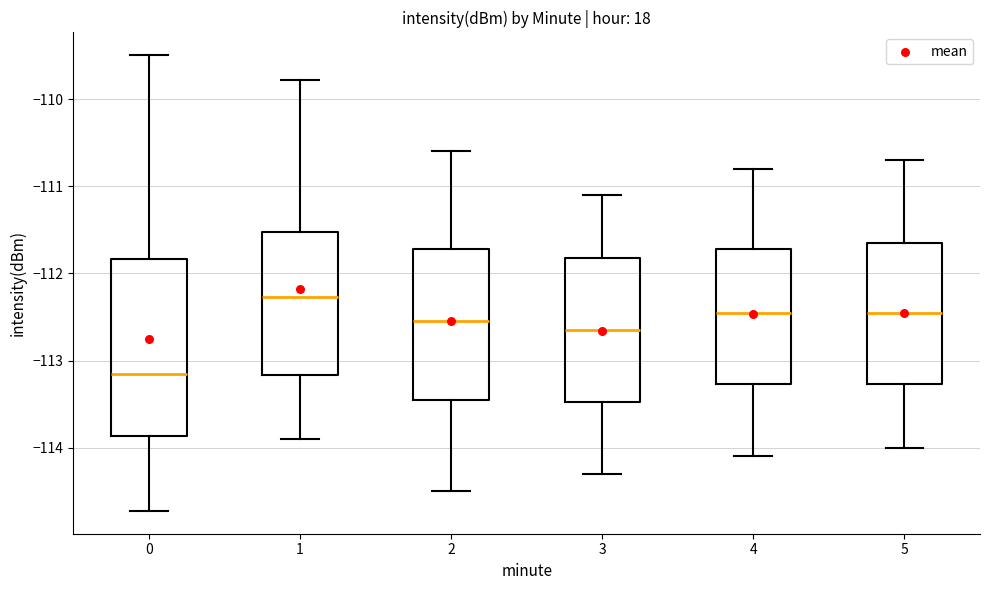

Reading left to right, read every box against the y-axis: the position of its median line, the range the box covers, and the ends of its whiskers. The values are not printed on the chart, so give them approximately, as read against the axis.

0: median -113.2, box -113.9 to -111.8, whiskers -114.7 to -109.5
1: median -112.3, box -113.2 to -111.5, whiskers -113.9 to -109.8
2: median -112.5, box -113.4 to -111.7, whiskers -114.5 to -110.6
3: median -112.6, box -113.5 to -111.8, whiskers -114.3 to -111.1
4: median -112.4, box -113.3 to -111.7, whiskers -114.1 to -110.8
5: median -112.4, box -113.3 to -111.6, whiskers -114.0 to -110.7